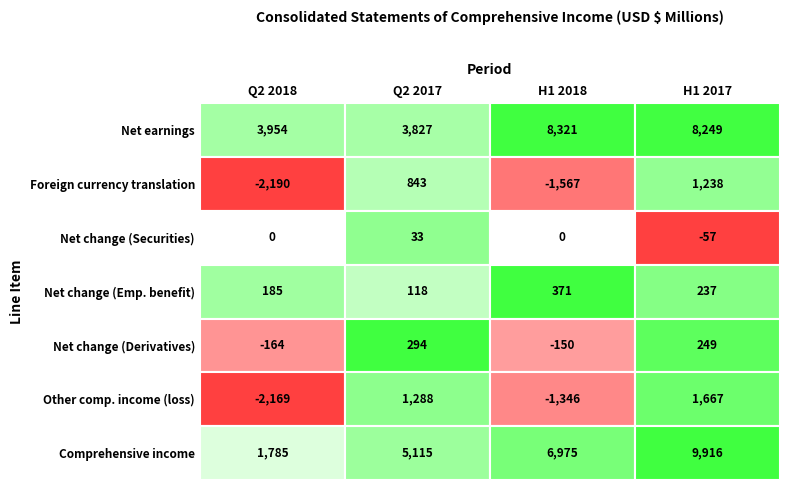

What is the highest value of the Net change (Securities) series?

33